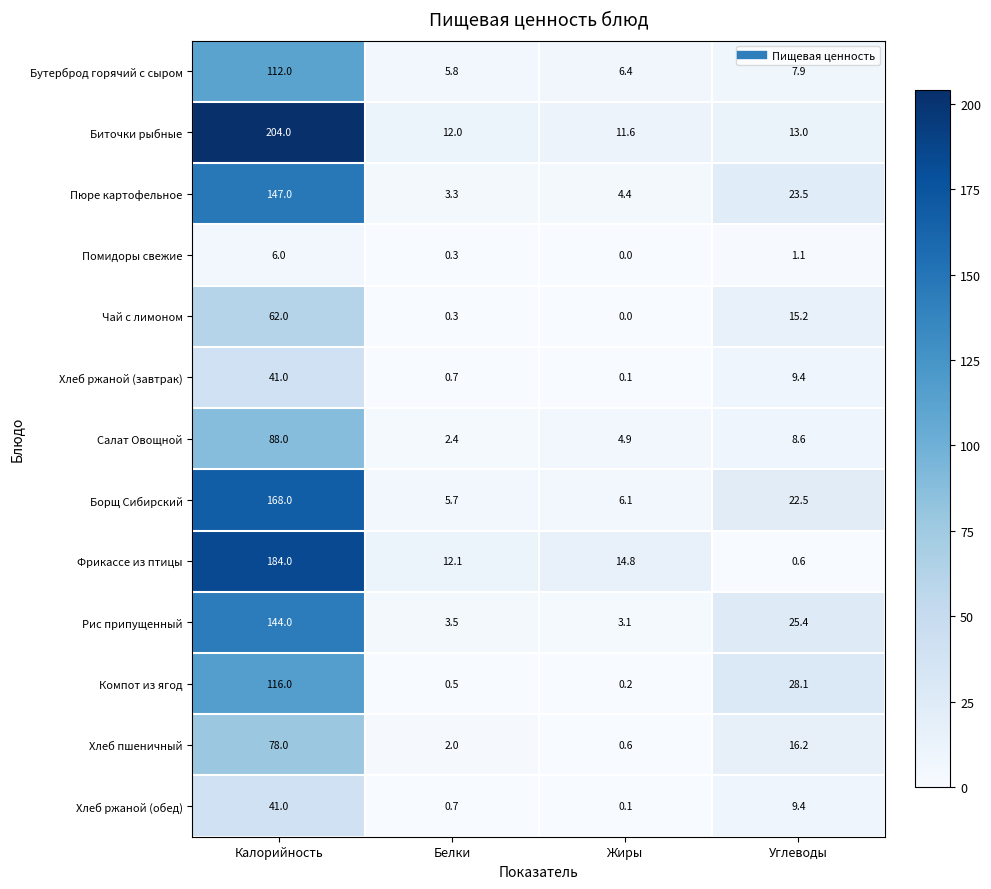

At which category is the sum across all series the highest?

Калорийность